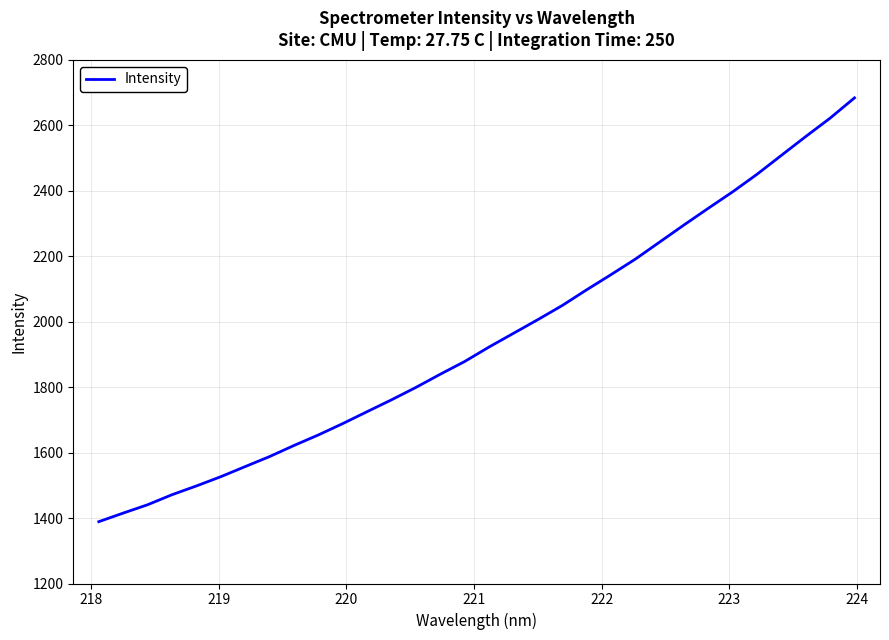

How many lines are shown in the chart?

1